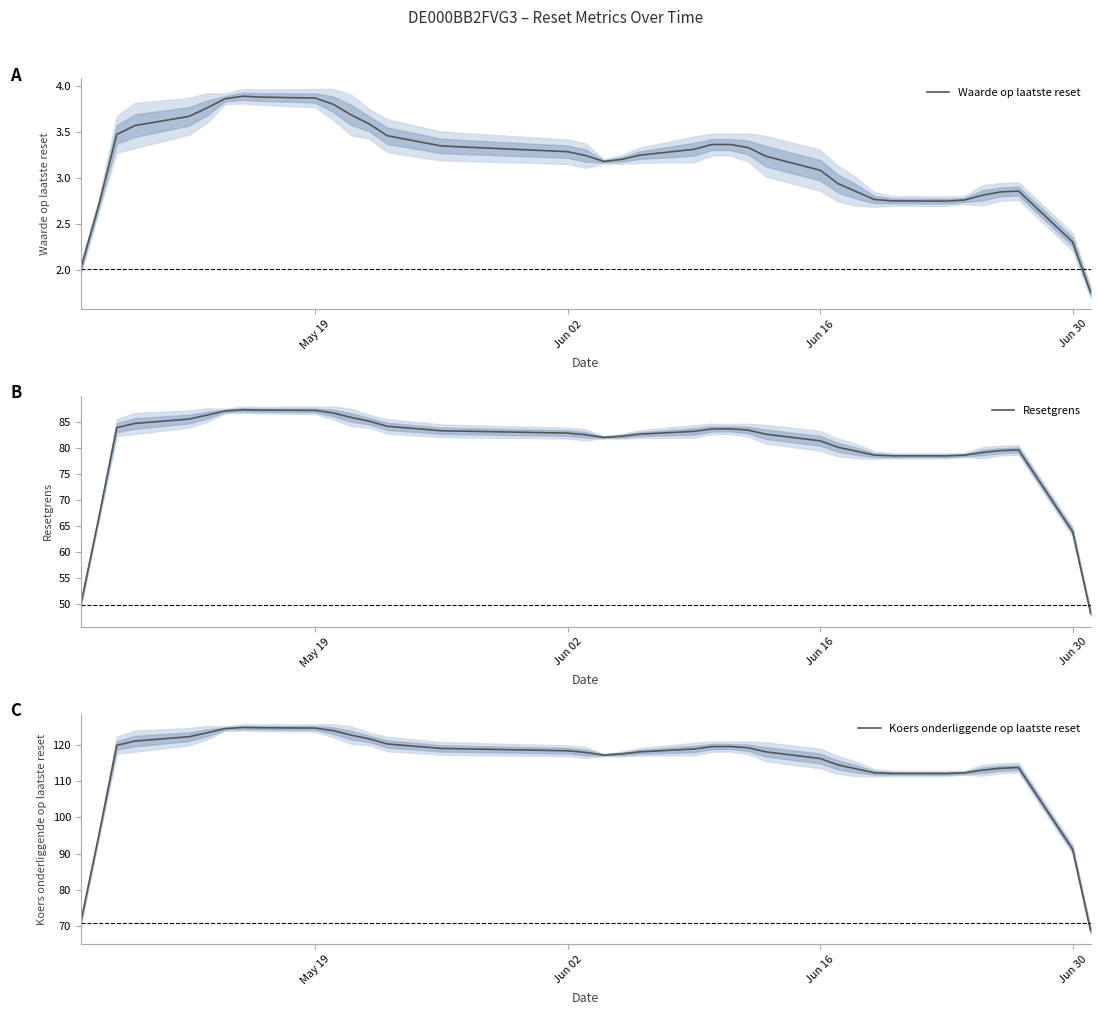

What is the lowest value of the Resetgrens series?

48.2